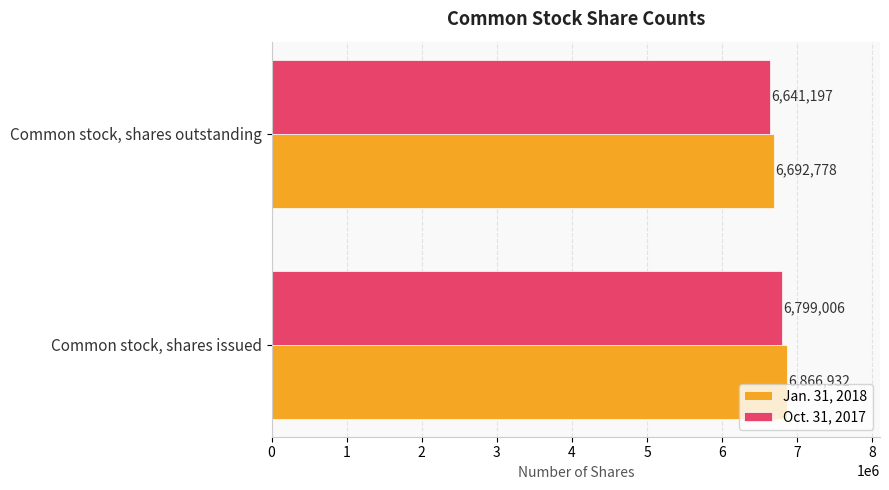

At how many categories does at least one series exceed 6673635?

2